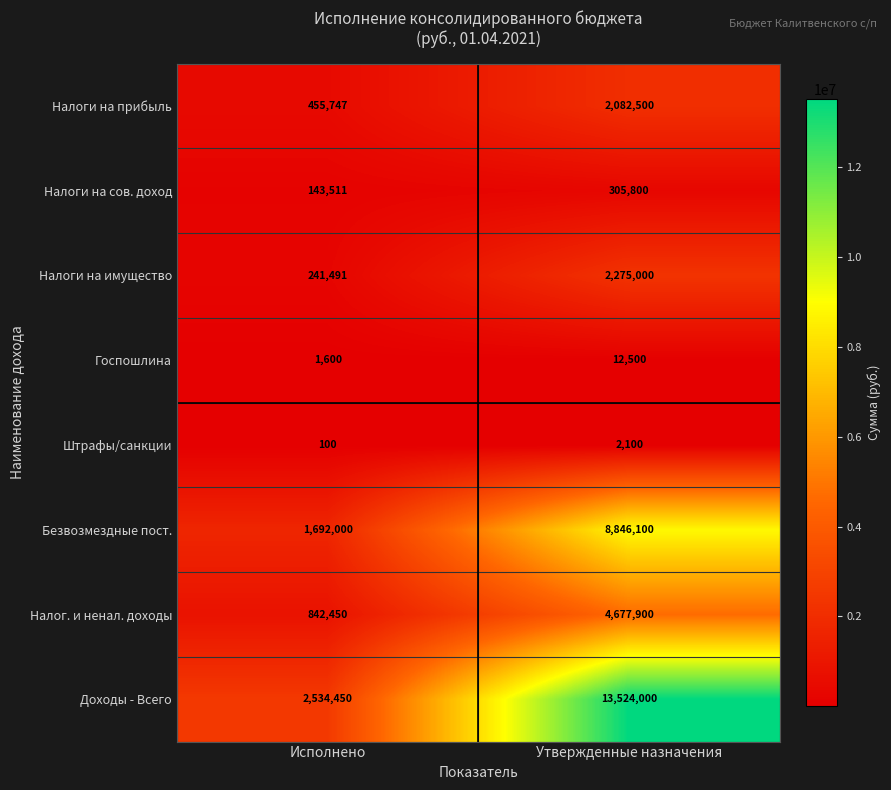

The value of Доходы - Всего at Утвержденные назначения is 5725897. True or false?

False